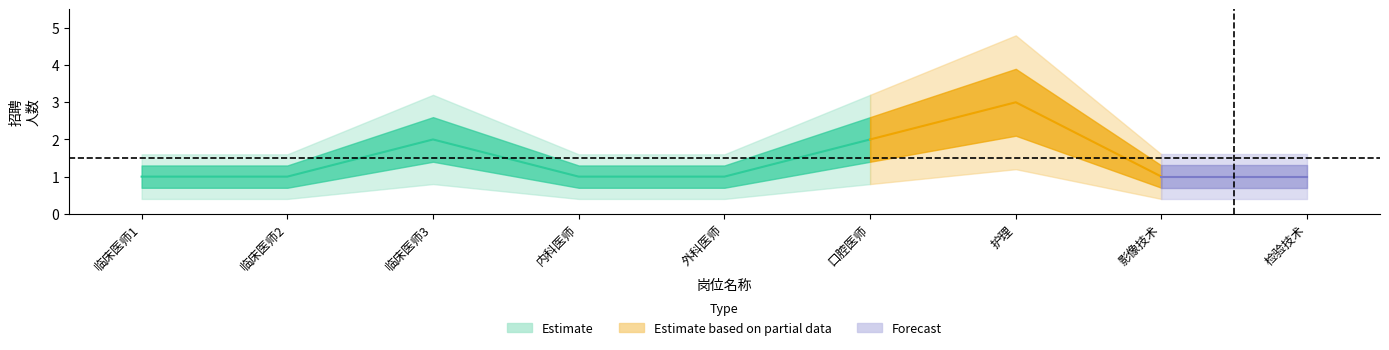

At 临床医师2, list the series in order from largest to smallest.

Estimate_outer_upper, Estimate_upper, Estimate, Estimate_lower, Estimate_outer_lower